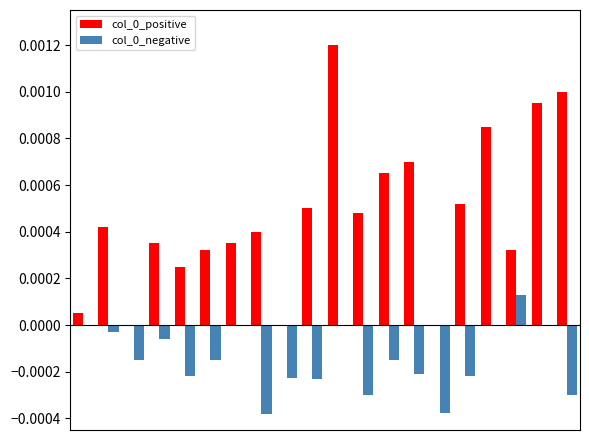

Which series has the largest total across all categories?

col_0_positive